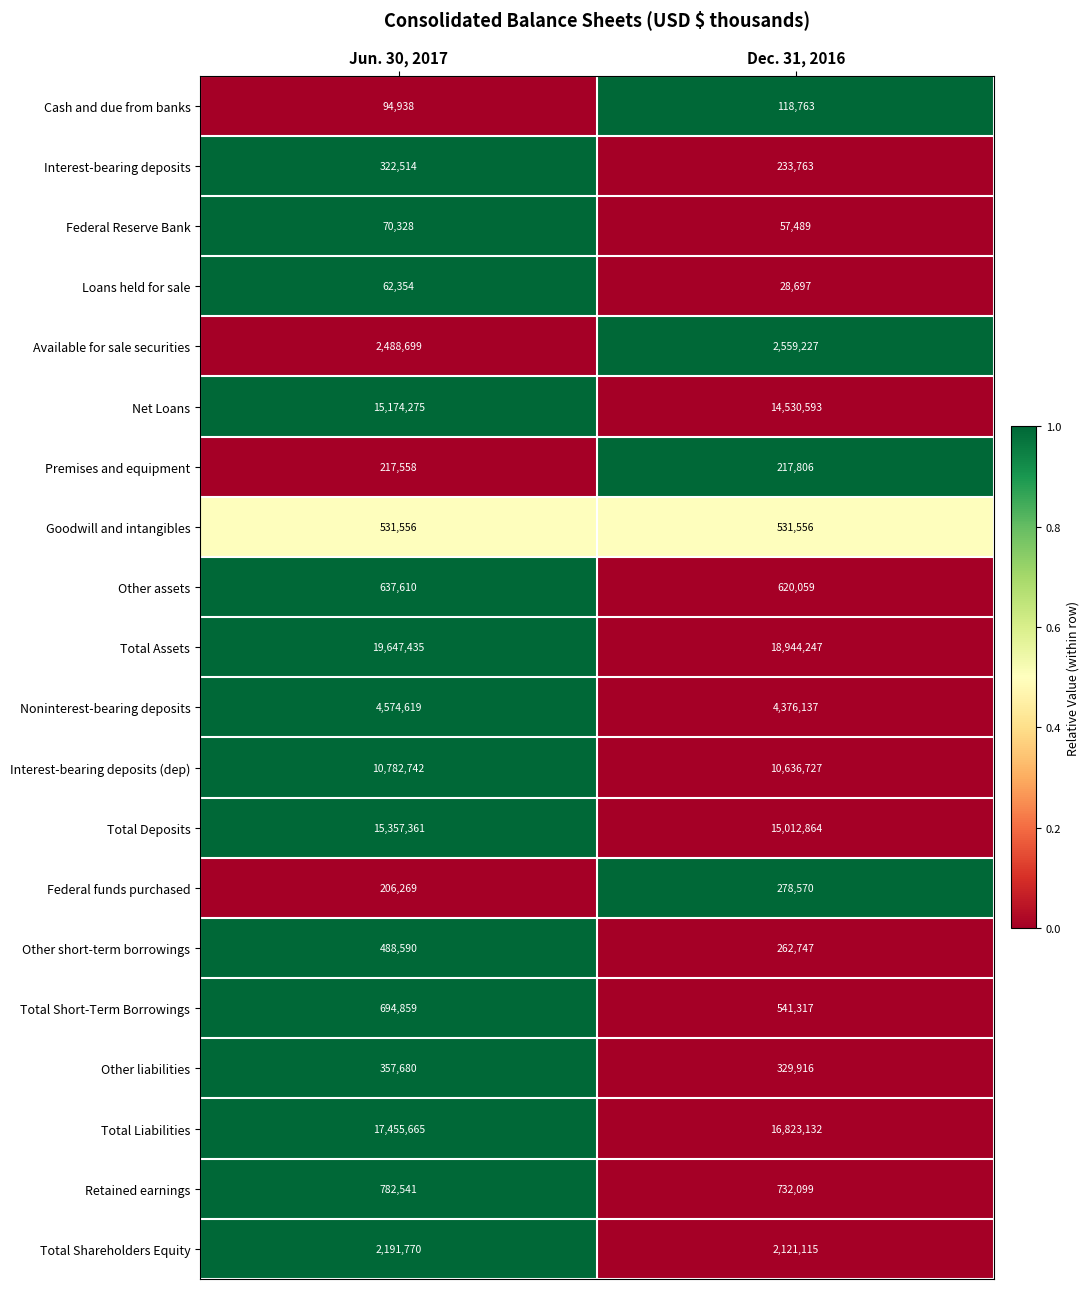

What is the difference between the Interest-bearing deposits (dep) values at Dec. 31, 2016 and Jun. 30, 2017?

146015